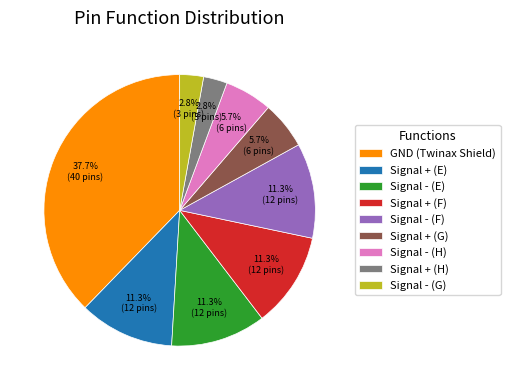

Count the number of slices in the pie.

9